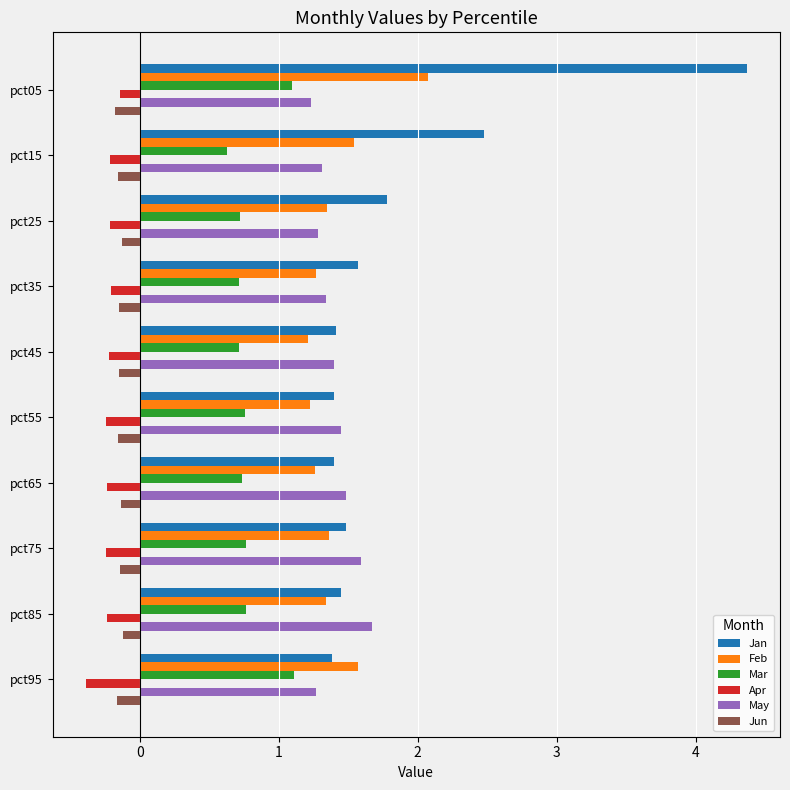

What is the spread (max minus min) of values at pct85?

1.9